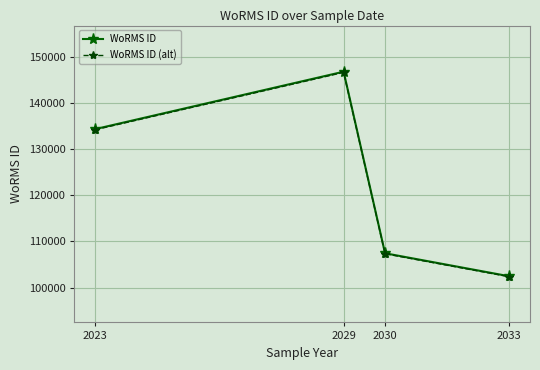

What are all the series names shown in the legend?

WoRMS ID, WoRMS ID (alt)